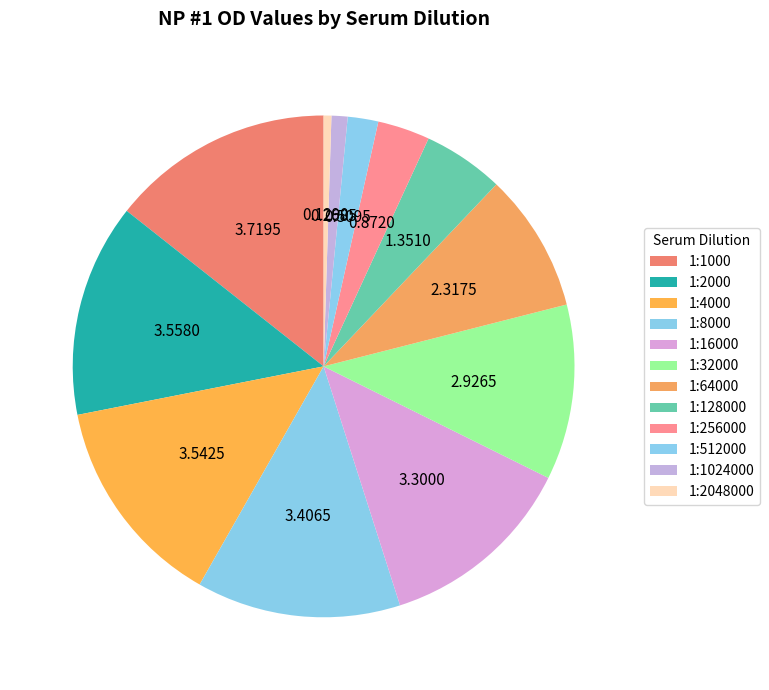

Count the number of slices in the pie.

12